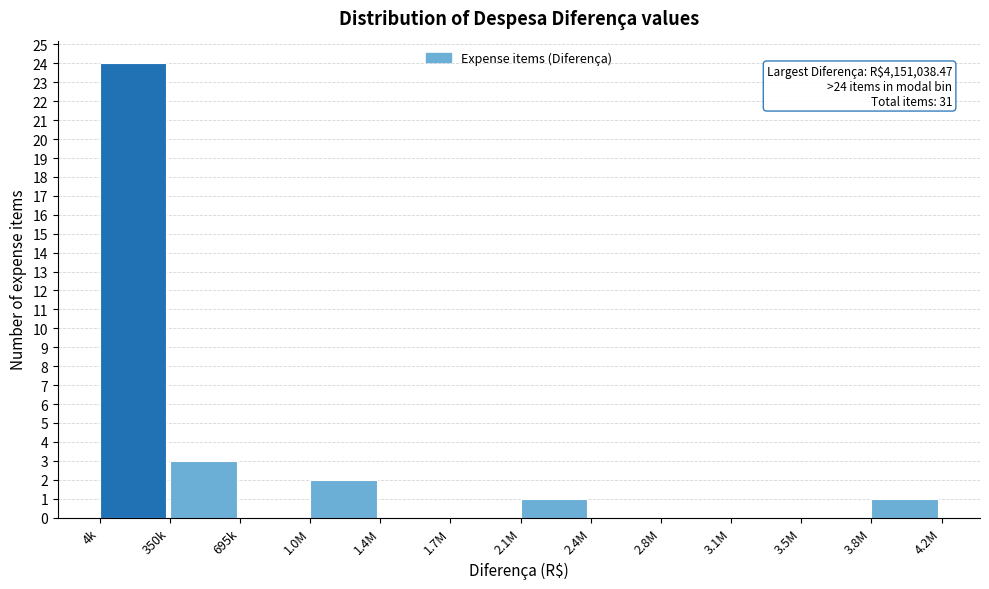

Reading left to right, list all the values displayed in this chart.

4k=24	350k=3	695k=0	1.0M=2	1.4M=0	1.7M=0	2.1M=1	2.4M=0	2.8M=0	3.1M=0	3.5M=0	3.8M=1